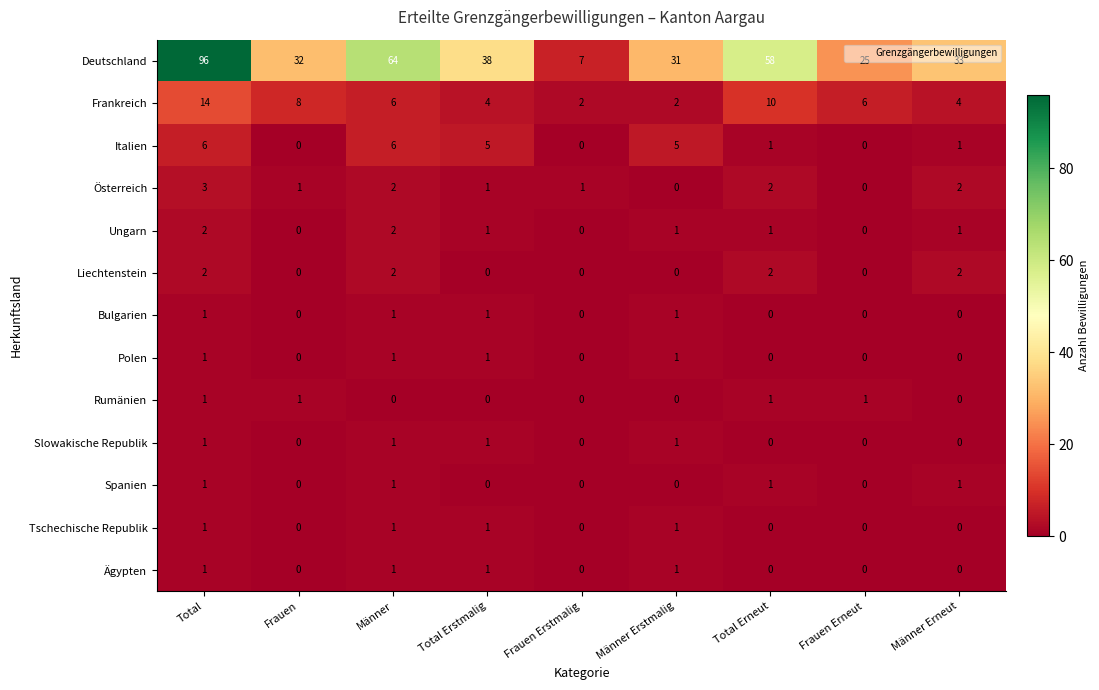

Count the number of categories in the chart.

9